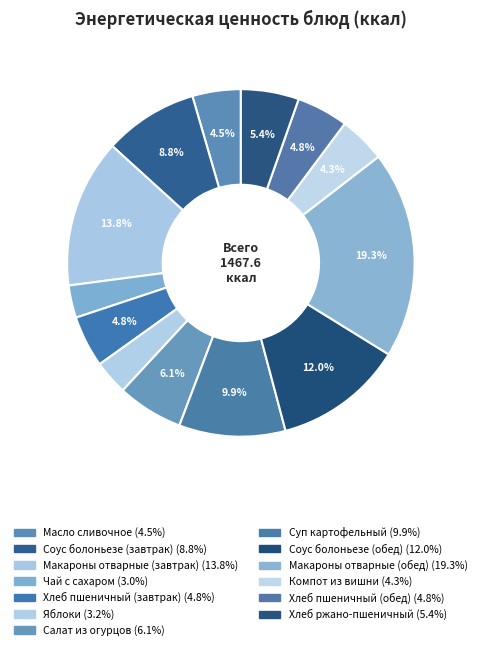

True or false: Компот из вишни accounts for 4% of the total.

True